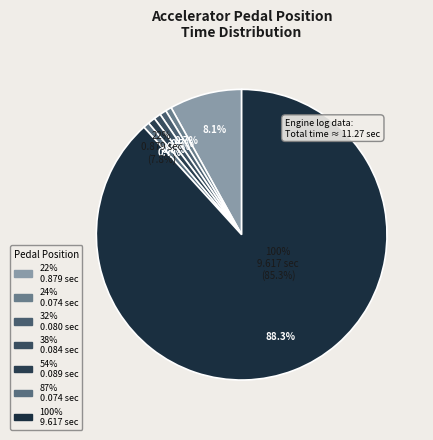

True or false: 38% accounts for 1% of the total.

True